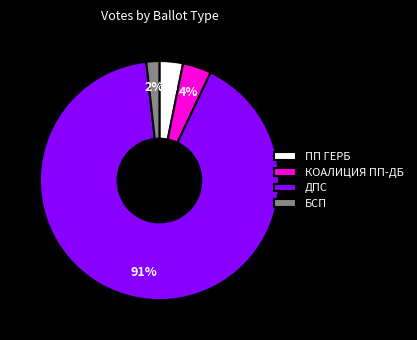

True or false: ПП ГЕРБ accounts for 3% of the total.

True